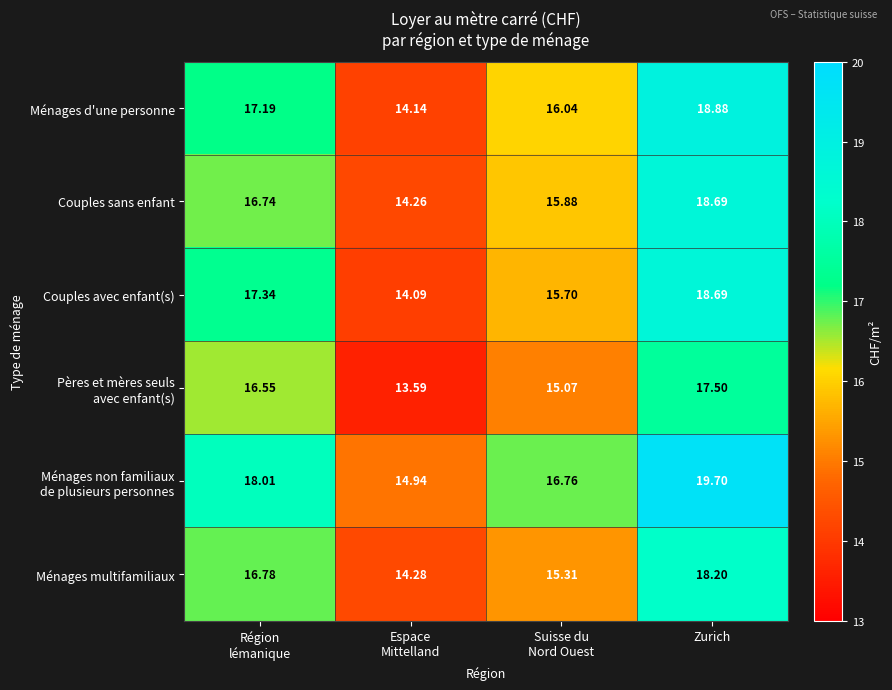

Which category has the highest value in the Couples avec enfant(s) series?

Zurich